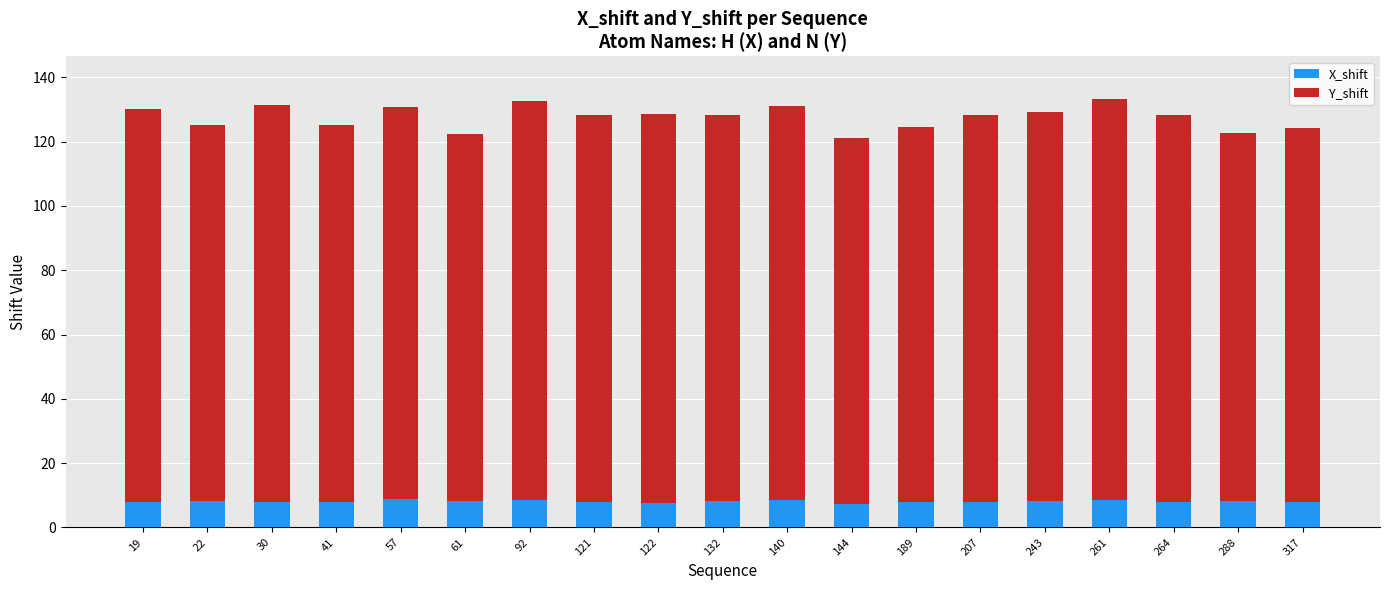

True or false: X_shift has a value of 7.8 at 207.

True